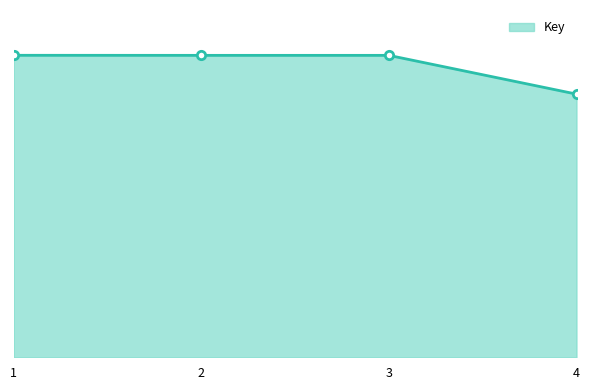

Does the chart have visible grid lines?

No